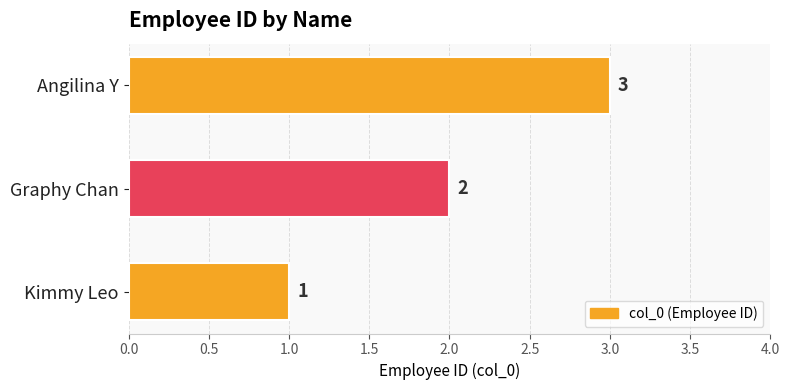

True or false: the data shows 1 at Graphy Chan.

False